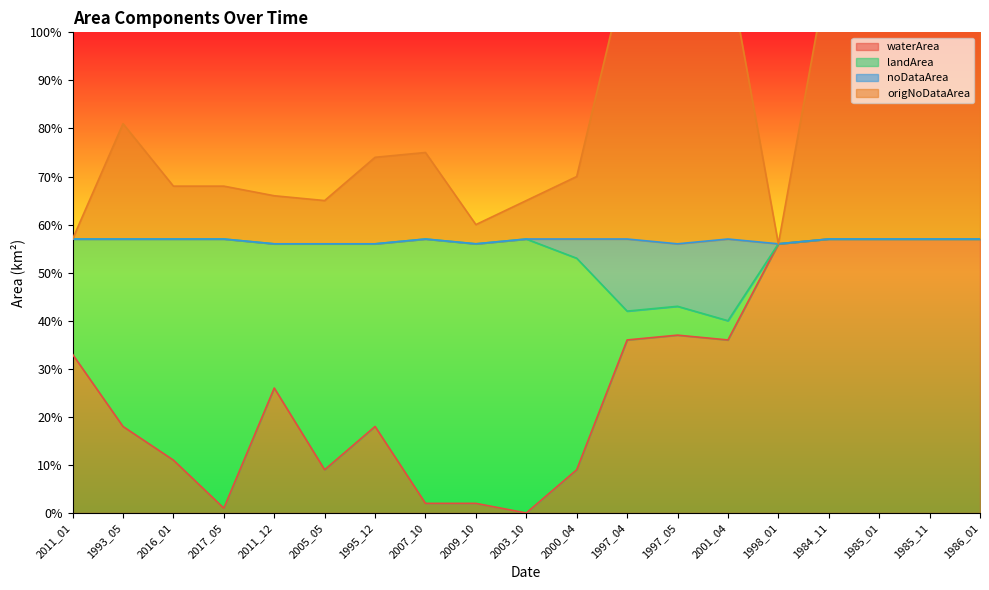

What is the average value of the noDataArea series?

0.5